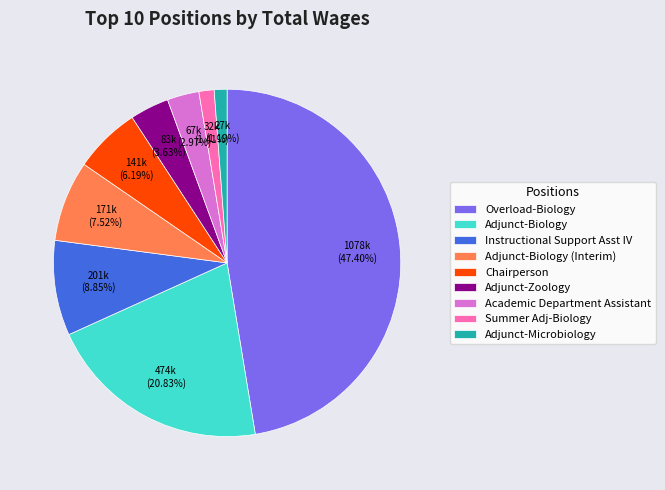

The Adjunct-Microbiology slice represents 1% of the pie. True or false?

True